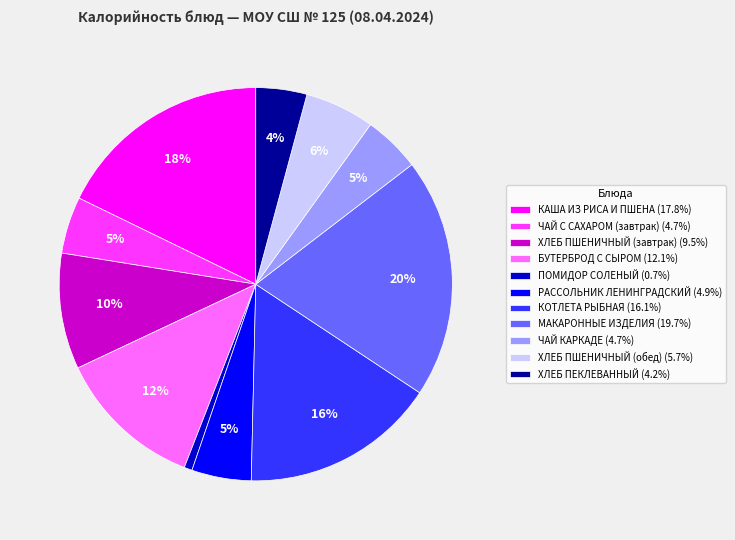

Combined, do КАША ИЗ РИСА И ПШЕНА (17.8%) and ХЛЕБ ПЕКЛЕВАННЫЙ (4.2%) account for over 50%?

No